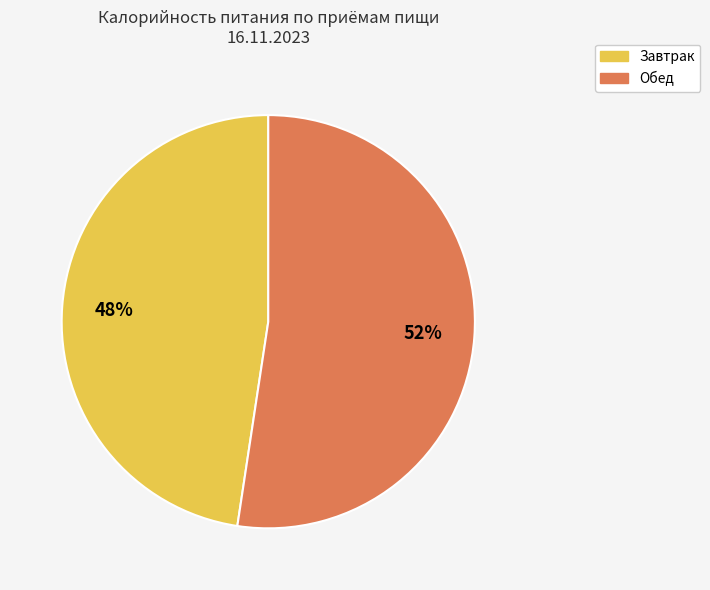

Which category accounts for the majority?

Обед